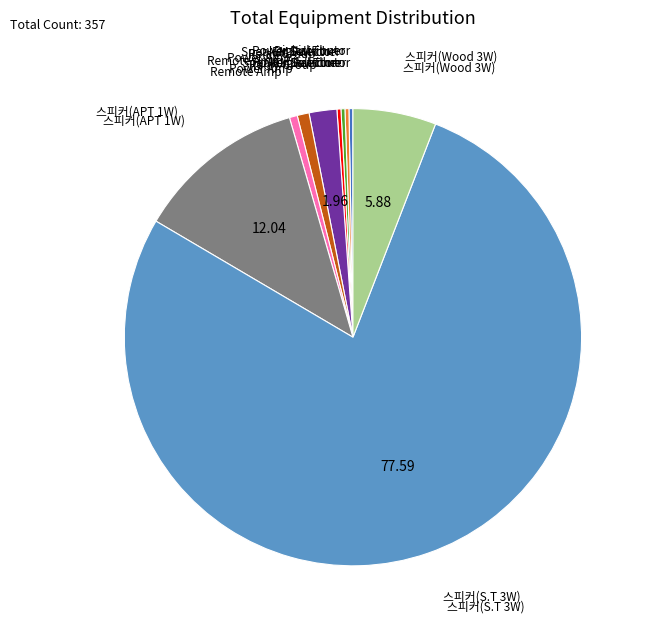

Is there a majority slice in this chart?

Yes